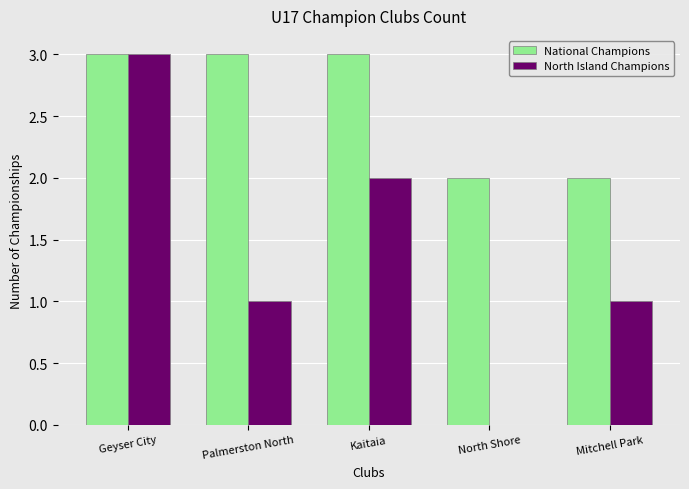

Are the bars grouped side by side (vs. stacked)?

Yes